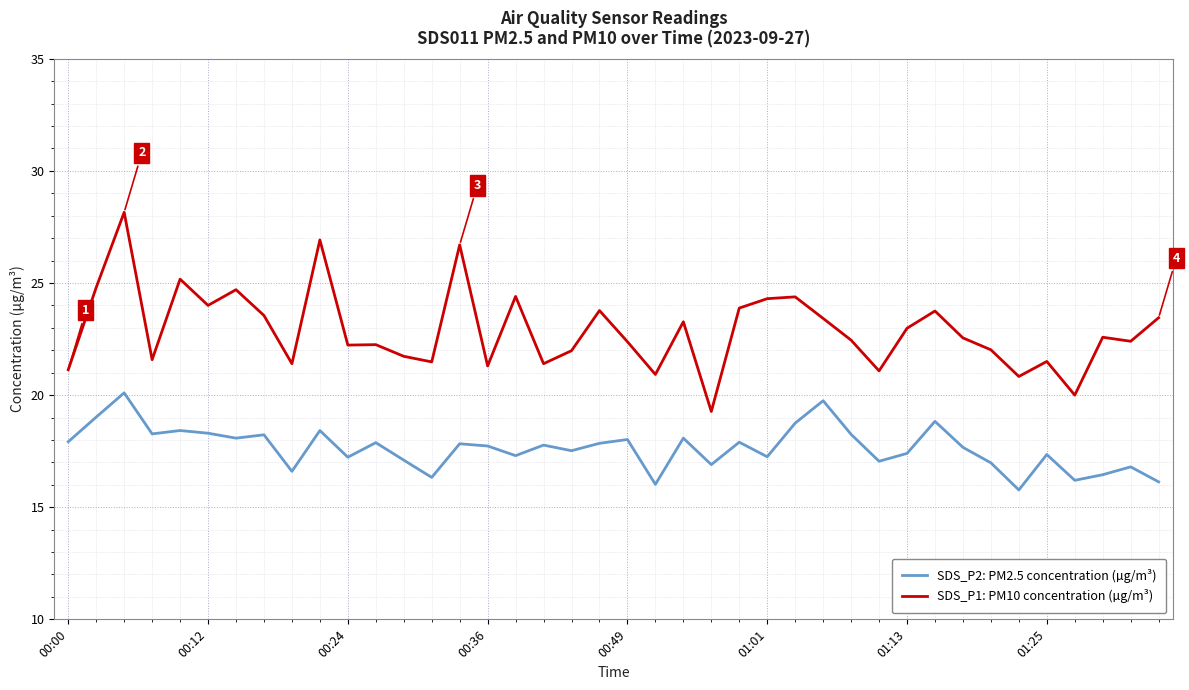

True or false: SDS_P2: PM2.5 concentration (µg/m³) and SDS_P1: PM10 concentration (µg/m³) cross at least once.

False